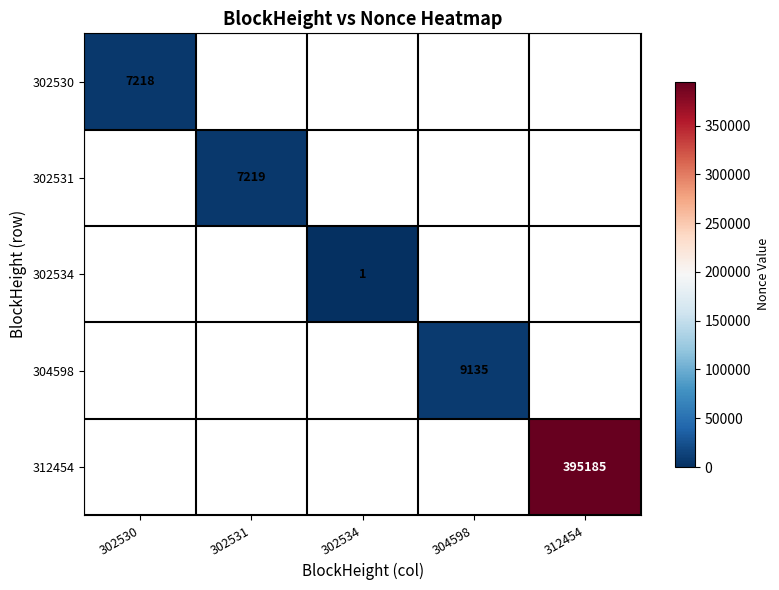

Is the value of 312454 at 312454 greater than the value of 302531 at 302531?

Yes